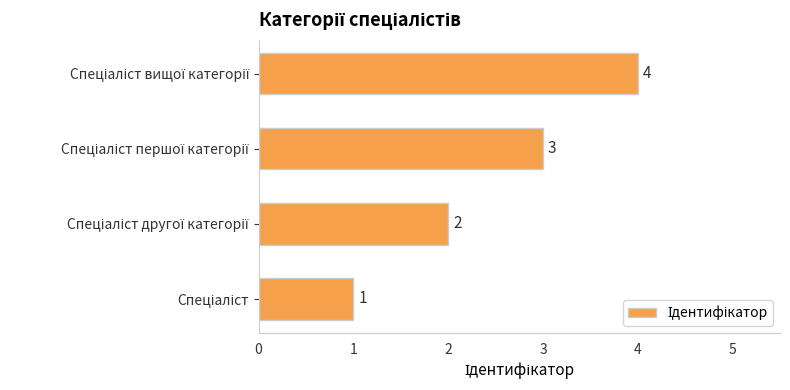

How many values are between 2 and 4?

3